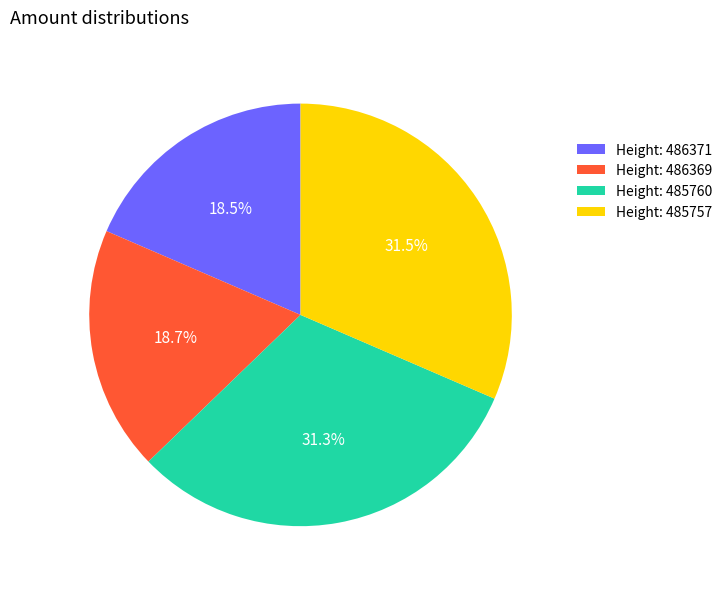

Is there a majority slice in this chart?

No